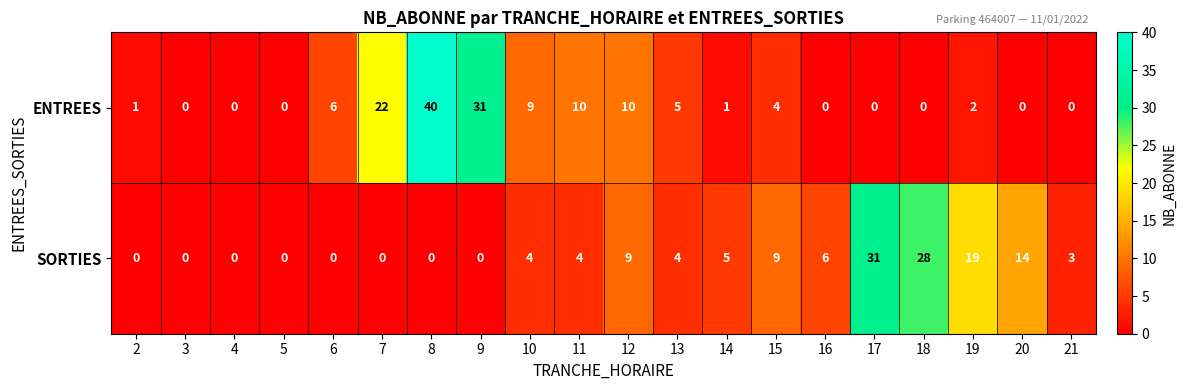

True or false: ENTREES has a value of 15 at 20.

False